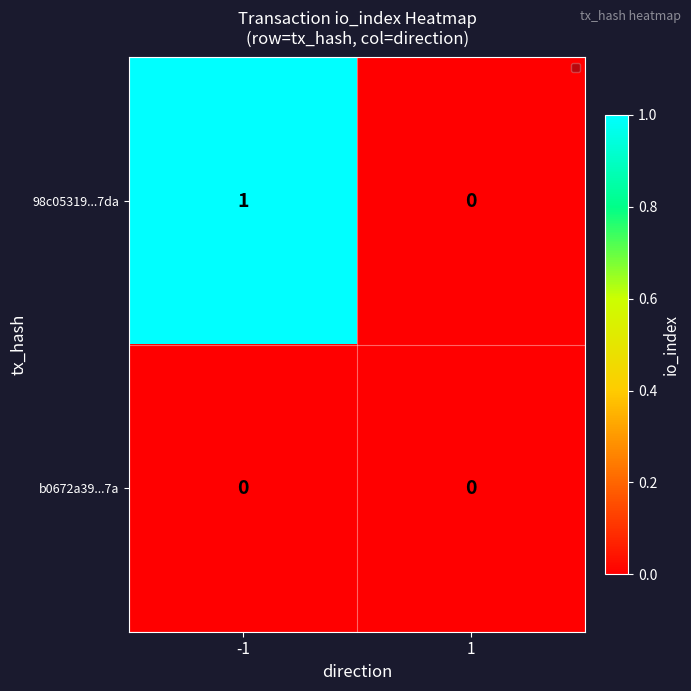

Reading right to left, what are all the values shown in this chart?

98c05319...7da: 1=0	-1=1
b0672a39...7a: 1=0	-1=0